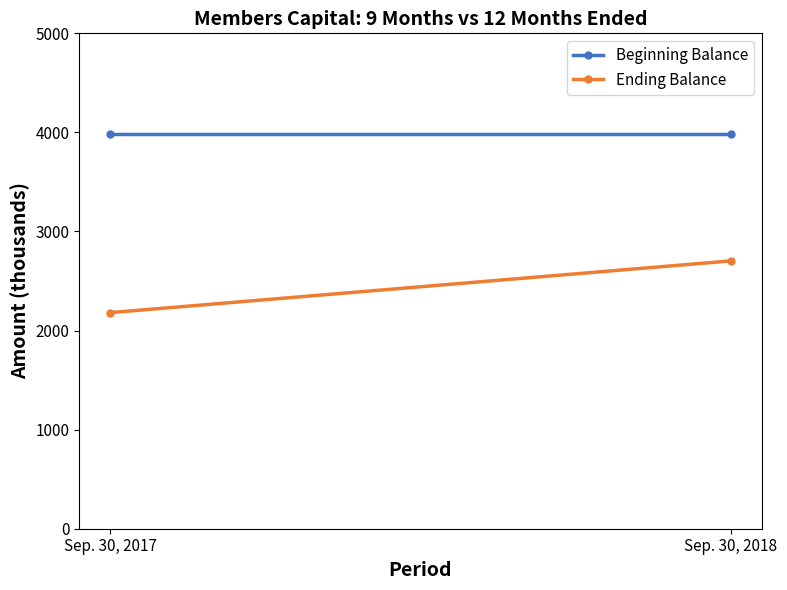

Reading left to right, transcribe all the data shown in this chart.

Beginning Balance: 3979	3979
Ending Balance: 2181	2703